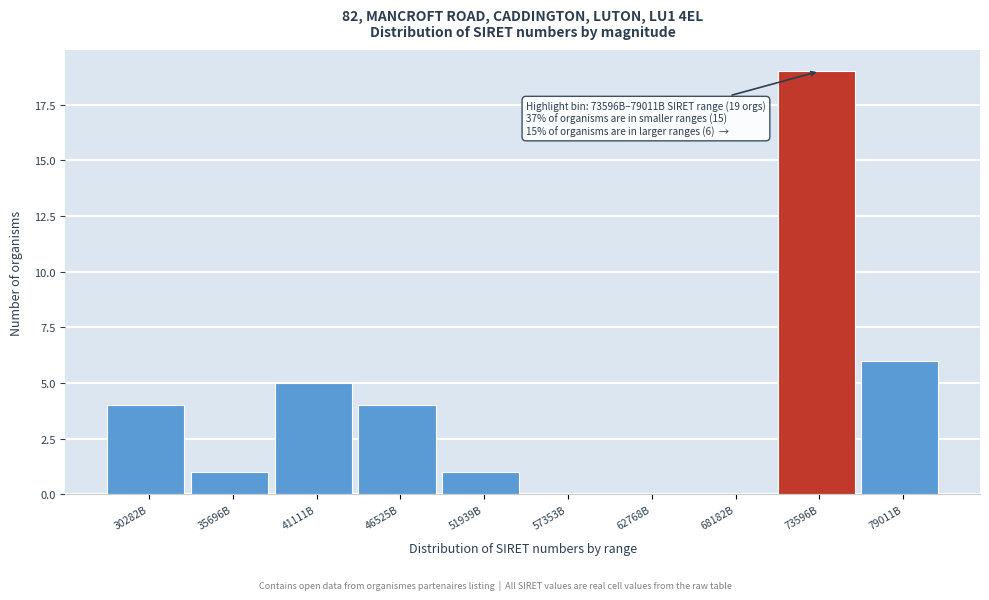

Reading right to left, extract all data points from this chart.

79011B=6	73596B=19	68182B=0	62768B=0	57353B=0	51939B=1	46525B=4	41111B=5	35696B=1	30282B=4